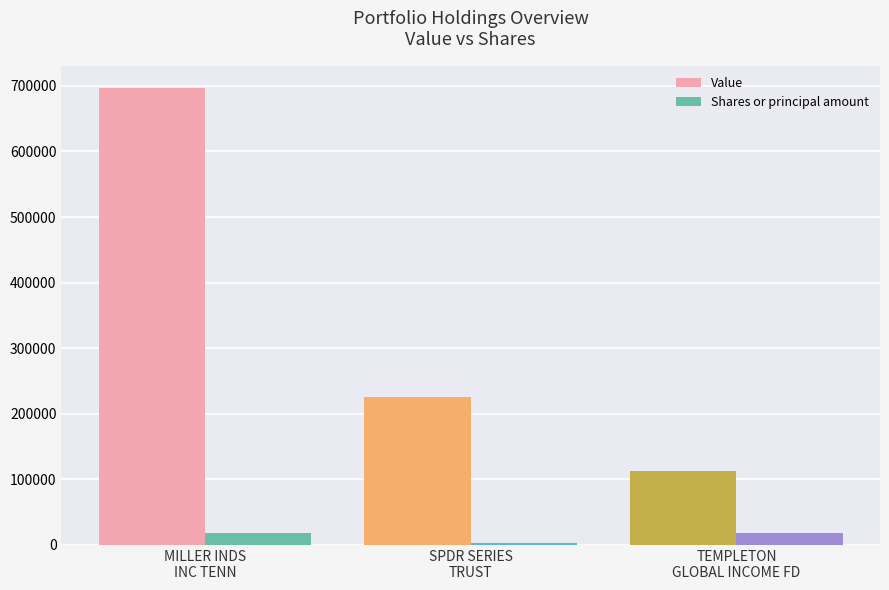

What is the difference between the maximum and minimum values in the Value series?

583000